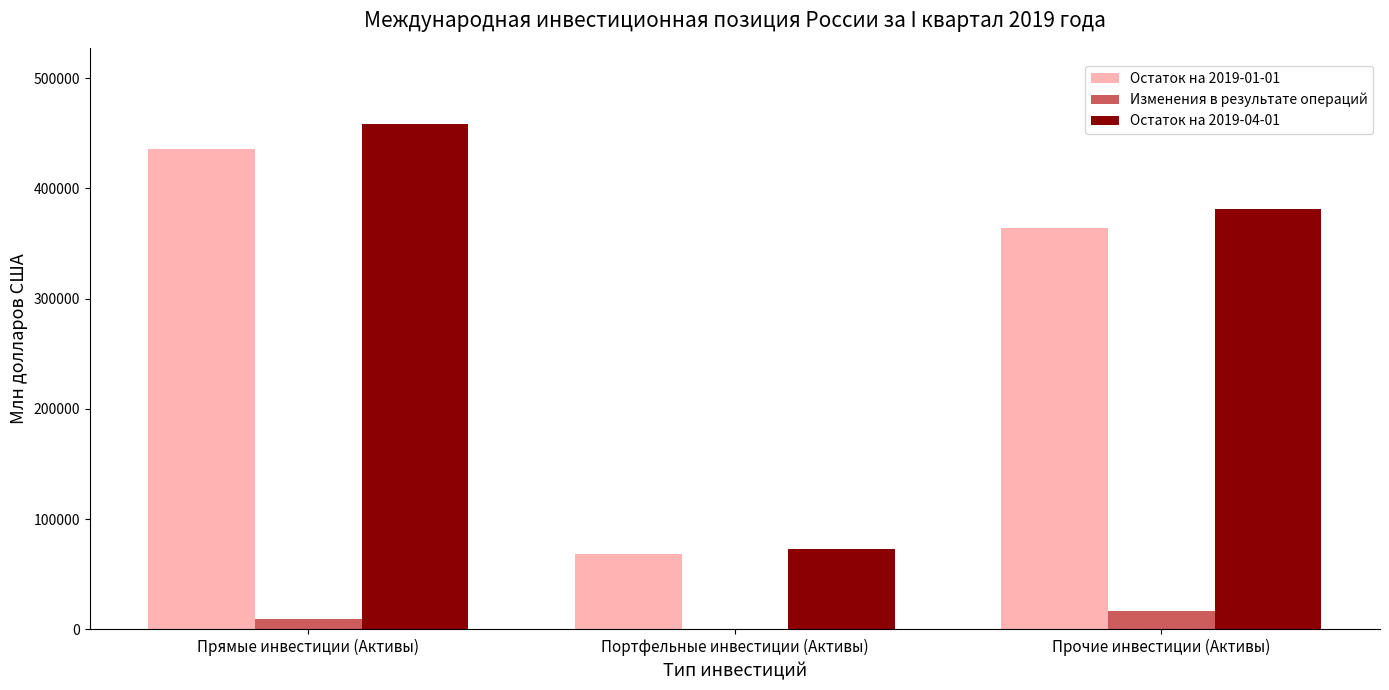

Read the Изменения в результате операций value at Прочие инвестиции (Активы).

17002.3